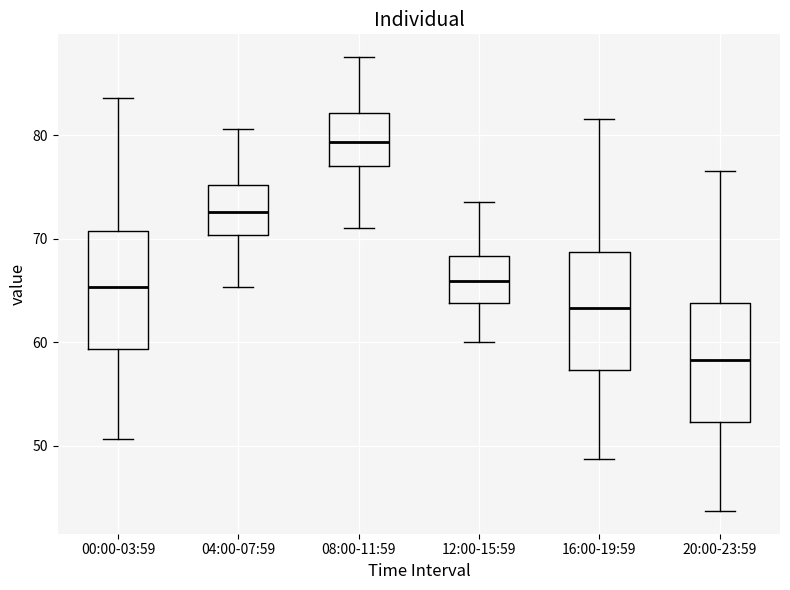

Reading left to right, read every box against the y-axis: the position of its median line, the range the box covers, and the ends of its whiskers. The values are not printed on the chart, so give them approximately, as read against the axis.

00:00-03:59: median 65, box 59 to 71, whiskers 51 to 84
04:00-07:59: median 73, box 70 to 75, whiskers 65 to 81
08:00-11:59: median 79, box 77 to 82, whiskers 71 to 88
12:00-15:59: median 66, box 64 to 68, whiskers 60 to 74
16:00-19:59: median 63, box 57 to 69, whiskers 49 to 82
20:00-23:59: median 58, box 52 to 64, whiskers 44 to 77